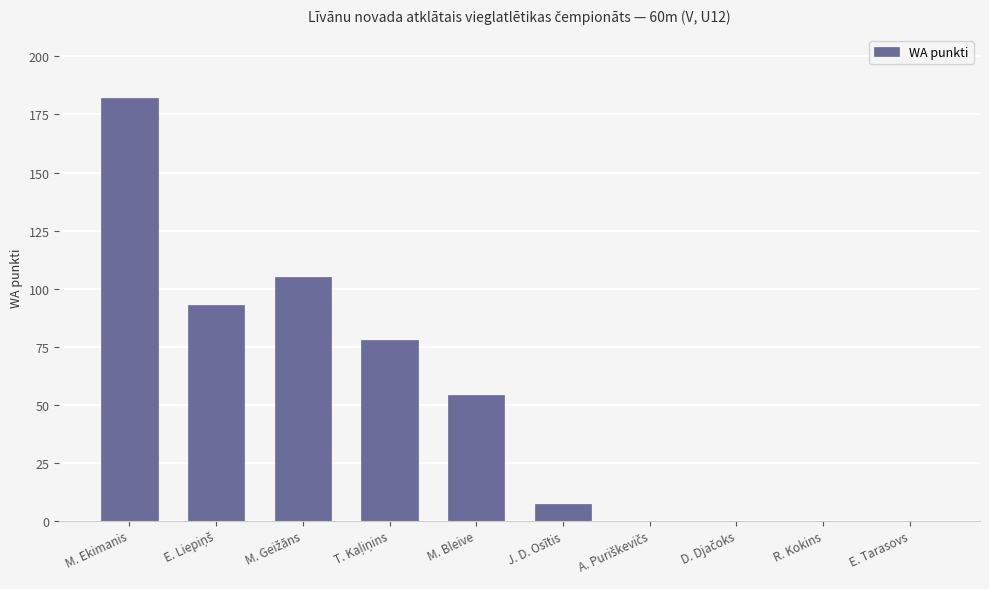

What is the maximum value shown in the chart?

182